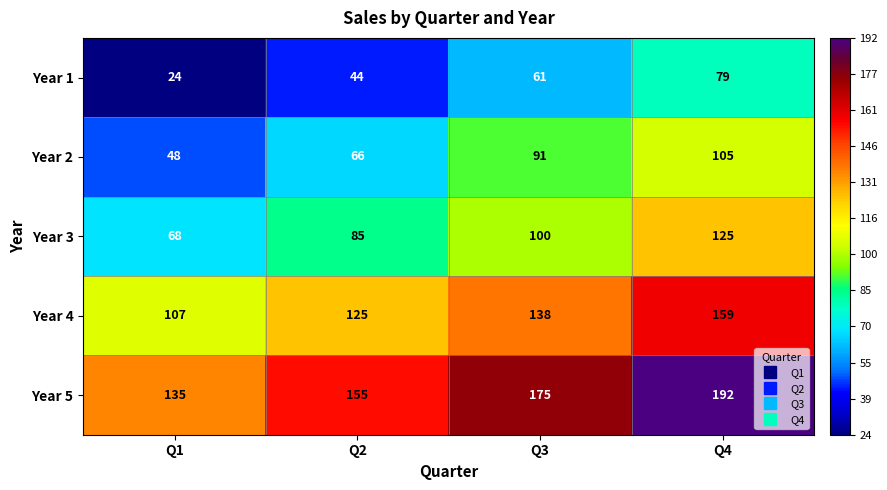

How many data points in Year 1 are less than 61?

2